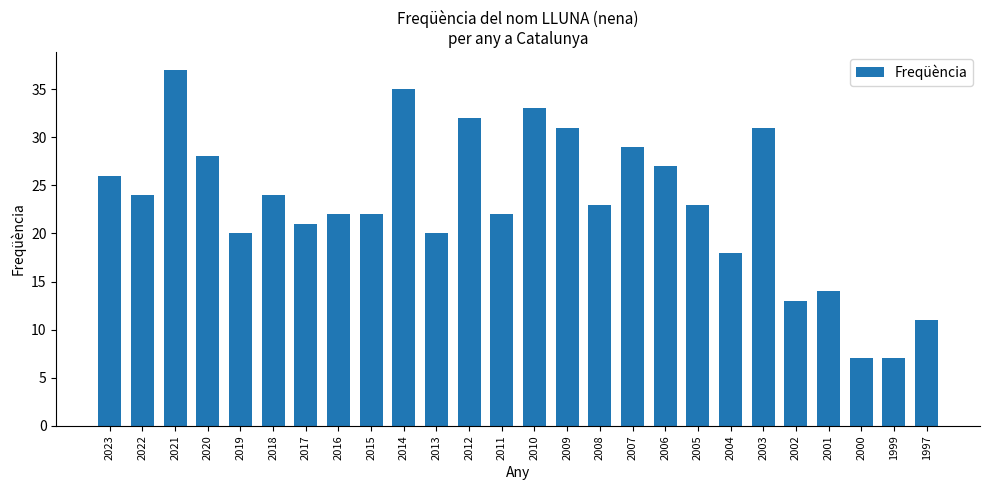

Reading left to right, list all the values displayed in this chart.

26	24	37	28	20	24	21	22	22	35	20	32	22	33	31	23	29	27	23	18	31	13	14	7	7	11